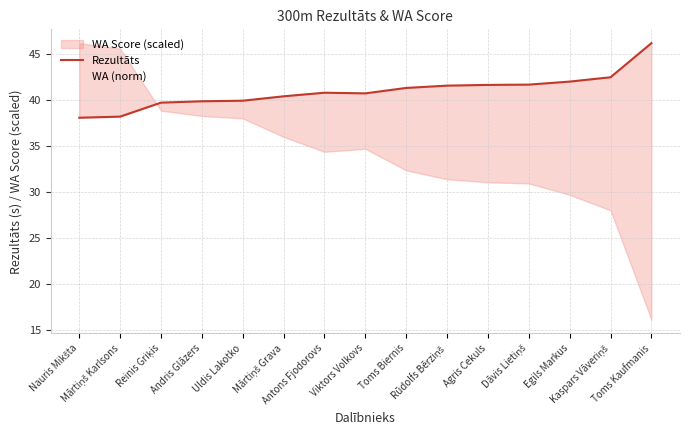

Does the chart display data point markers on the line(s)?

No